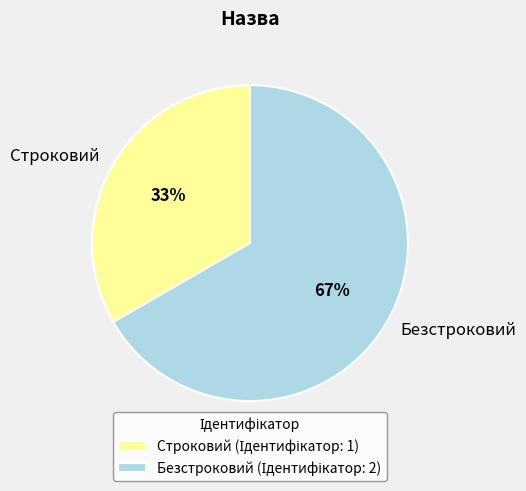

Which slice is the smallest?

Строковий